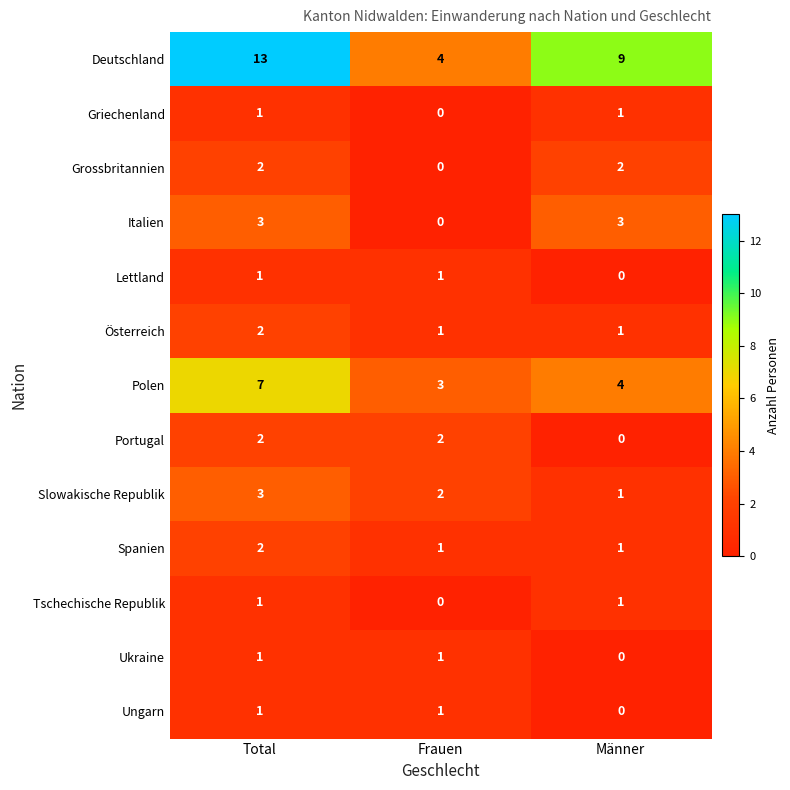

Rank the categories by Slowakische Republik value from highest to lowest.

Total, Frauen, Männer